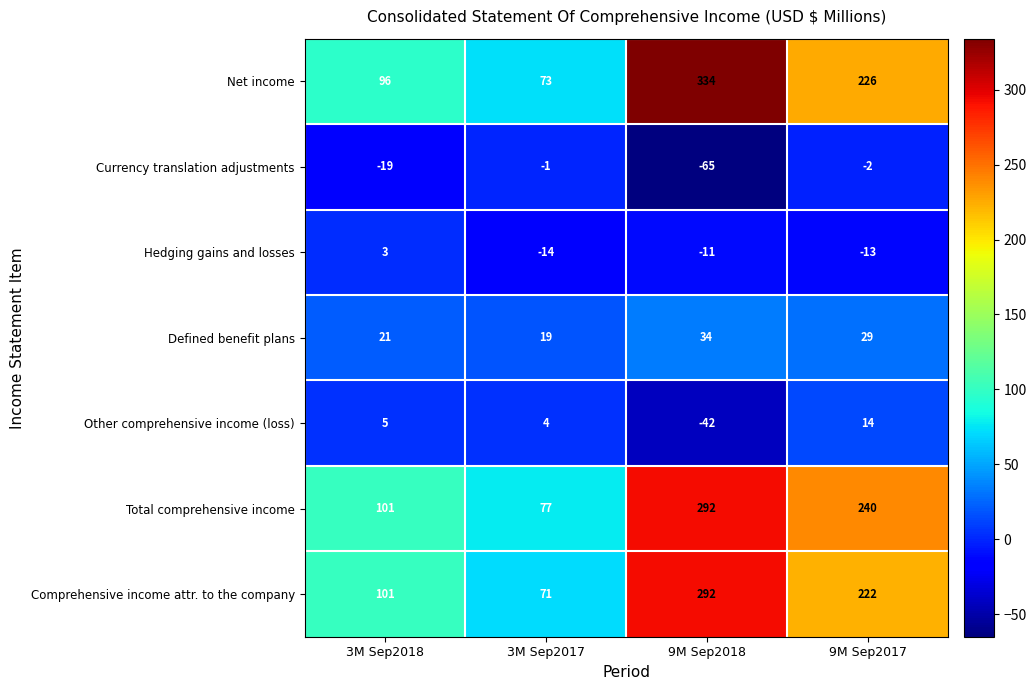

At how many categories does at least one series exceed 113?

2